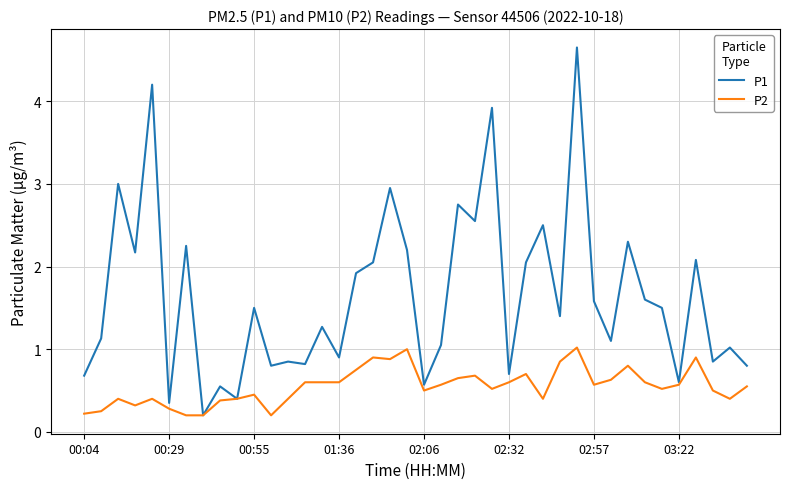

Which series has the widest spread of values?

P1